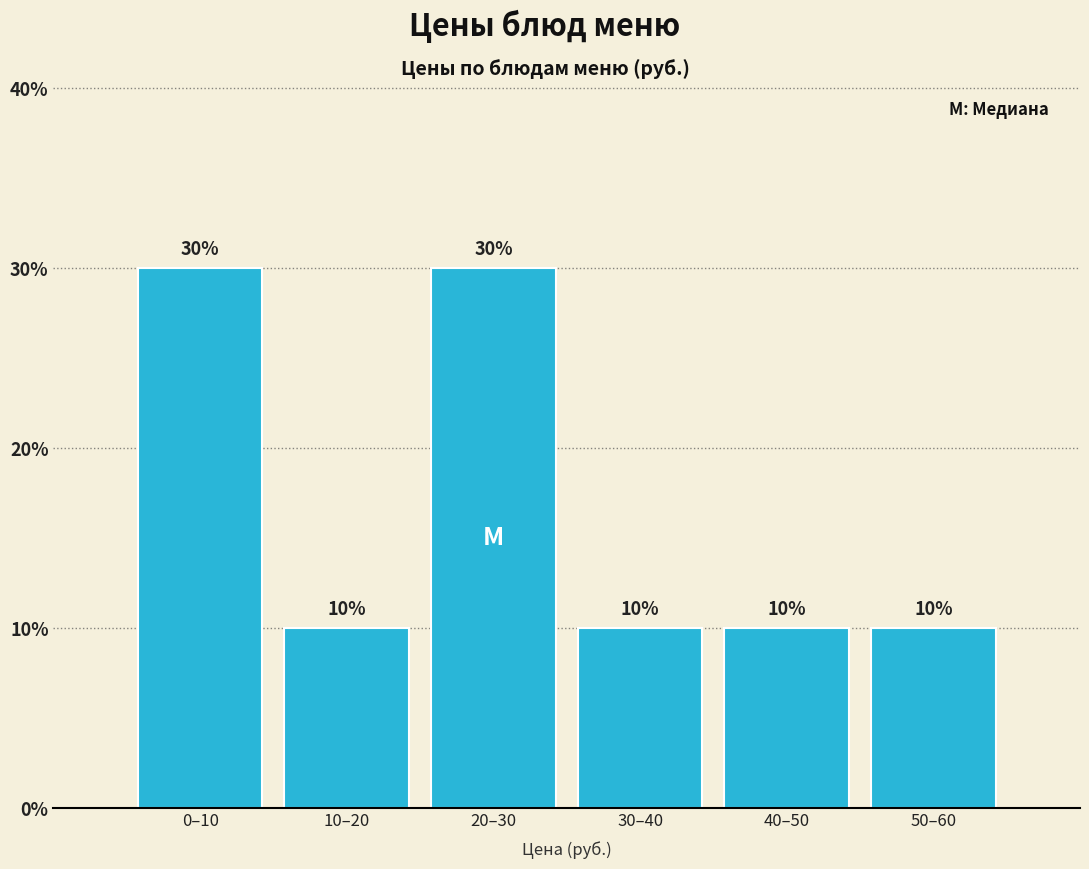

Reading left to right, what are all the values shown in this chart?

0–10=30	10–20=10	20–30=30	30–40=10	40–50=10	50–60=10